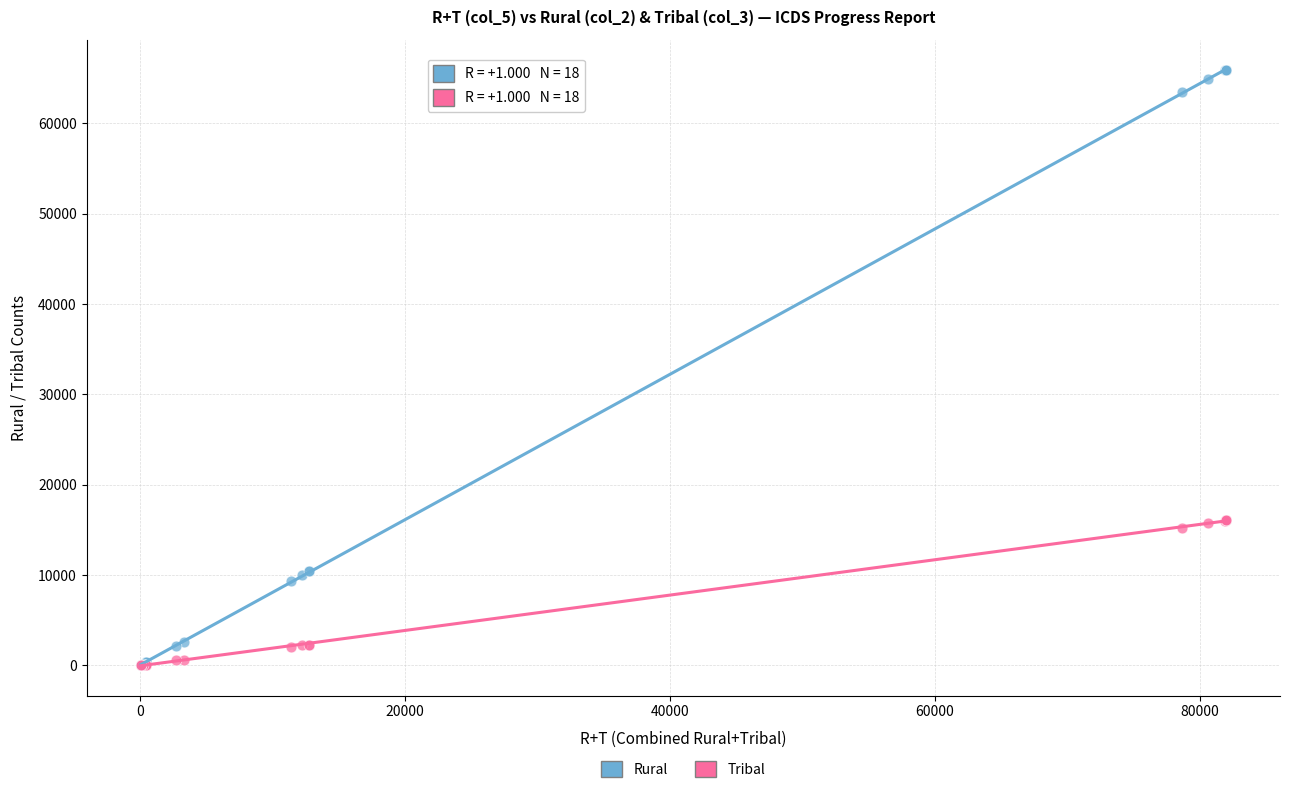

What are all the series names shown in the legend?

Rural, Tribal